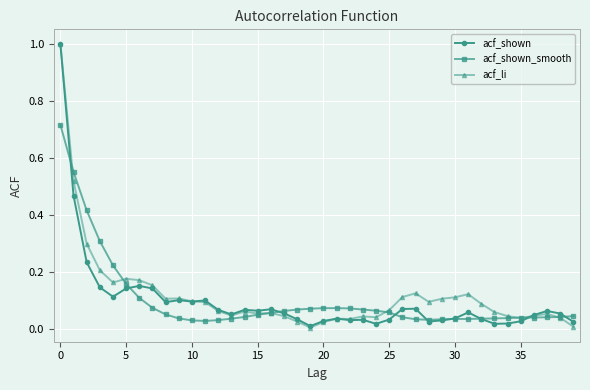

What is the greatest value displayed?

1.0